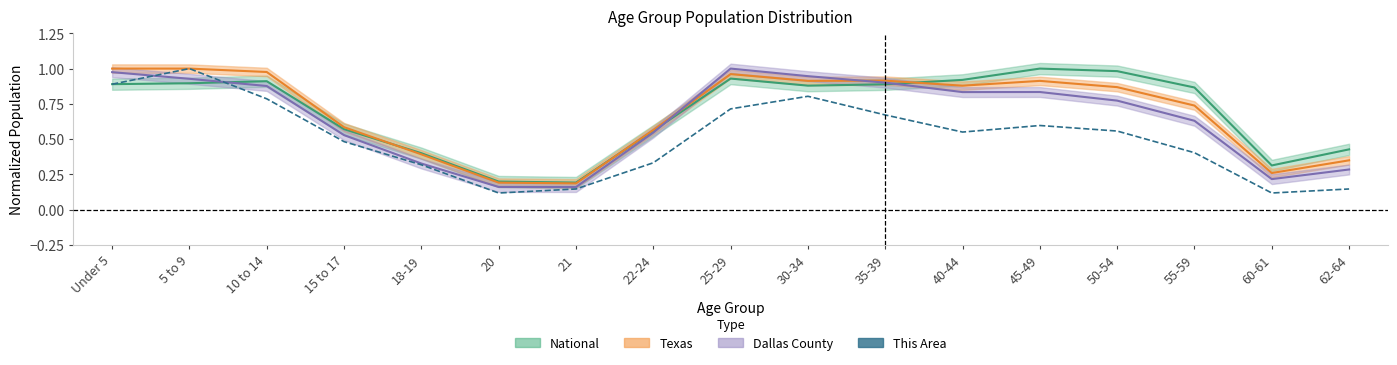

What is the sum of the Texas values at 20 and 45-49?

1.1